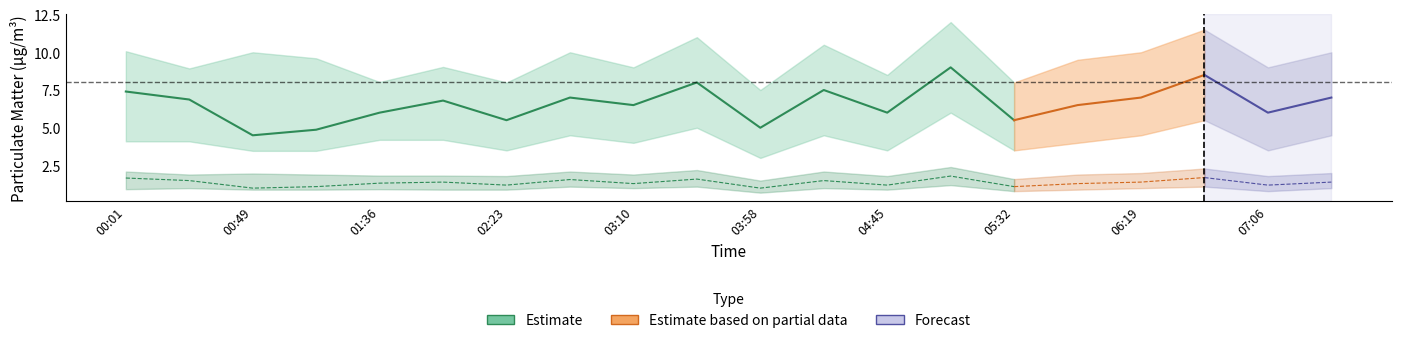

Which label corresponds to the largest value in the chart?

05:08